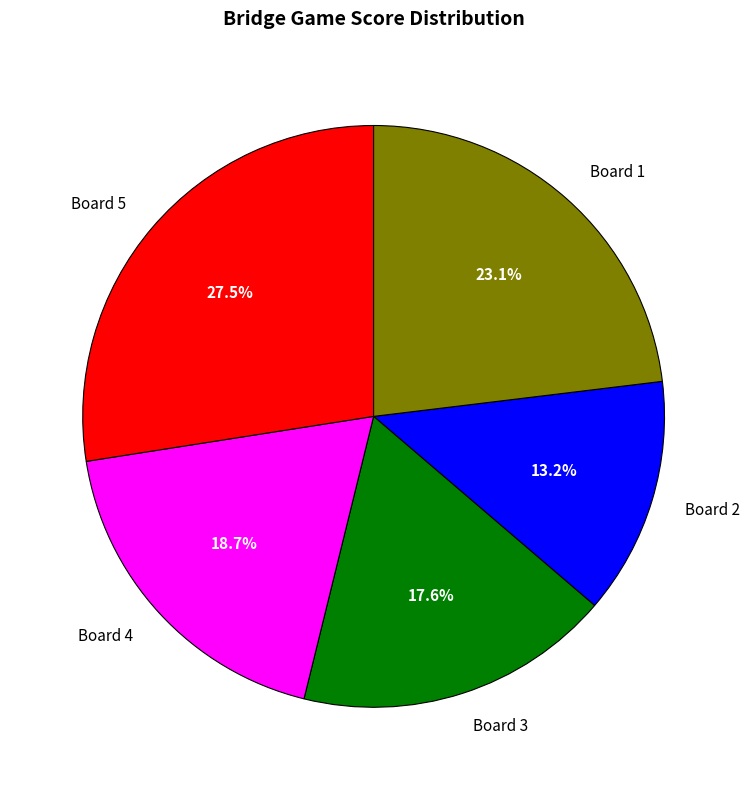

Is there any slice that represents more than half of the pie?

No